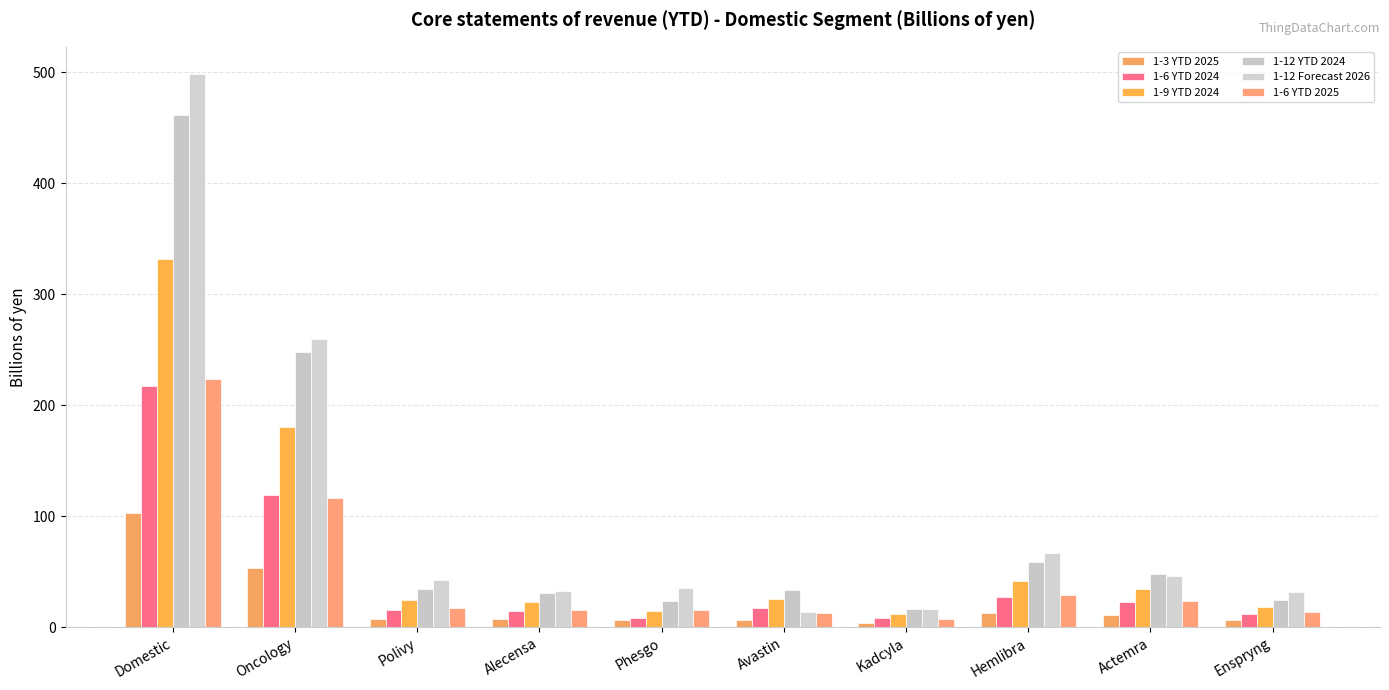

What are all the series names shown in the legend?

1-3 YTD 2025, 1-6 YTD 2024, 1-9 YTD 2024, 1-12 YTD 2024, 1-12 Forecast 2026, 1-6 YTD 2025